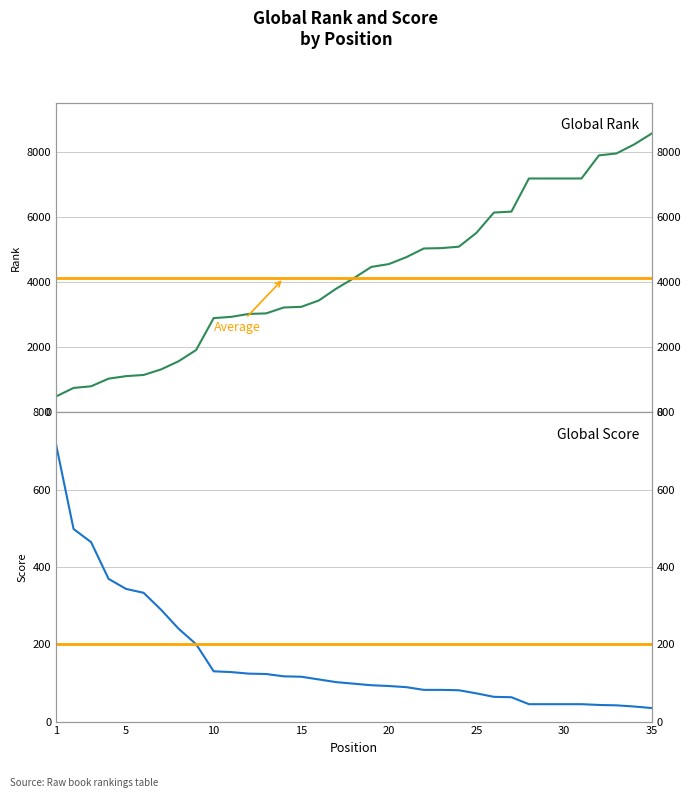

What are all the series names shown in the legend?

Global Rank, Average Rank, Global Score, Average Score